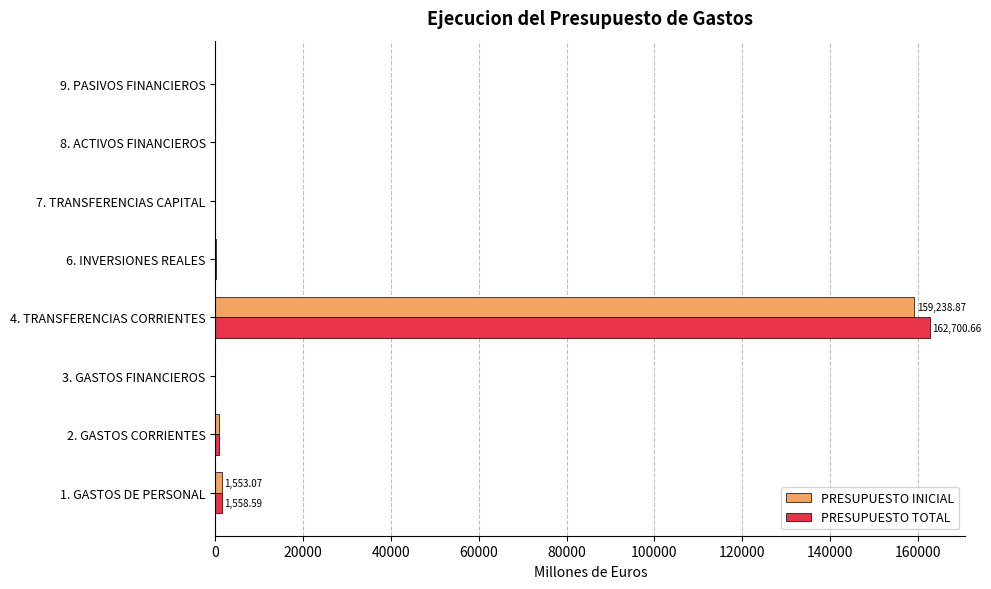

Which series changed the most between 1. GASTOS DE PERSONAL and 4. TRANSFERENCIAS CORRIENTES?

PRESUPUESTO TOTAL